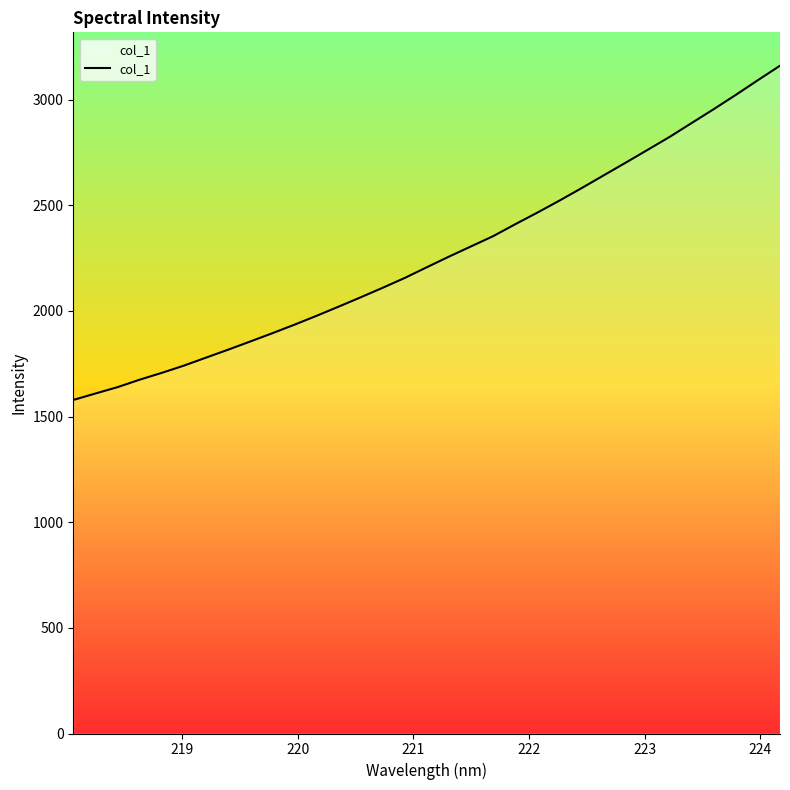

What is the minimum value shown in the chart?

1578.3